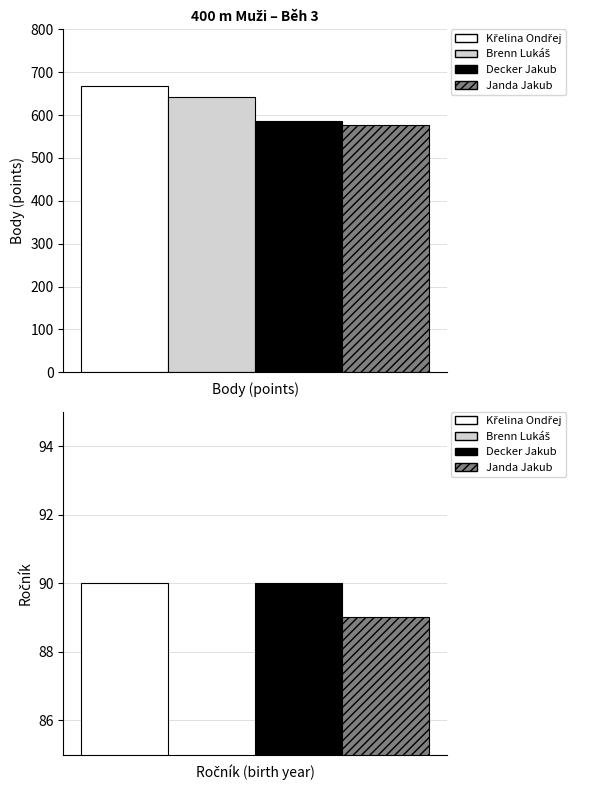

What is the minimum value for Body?

578